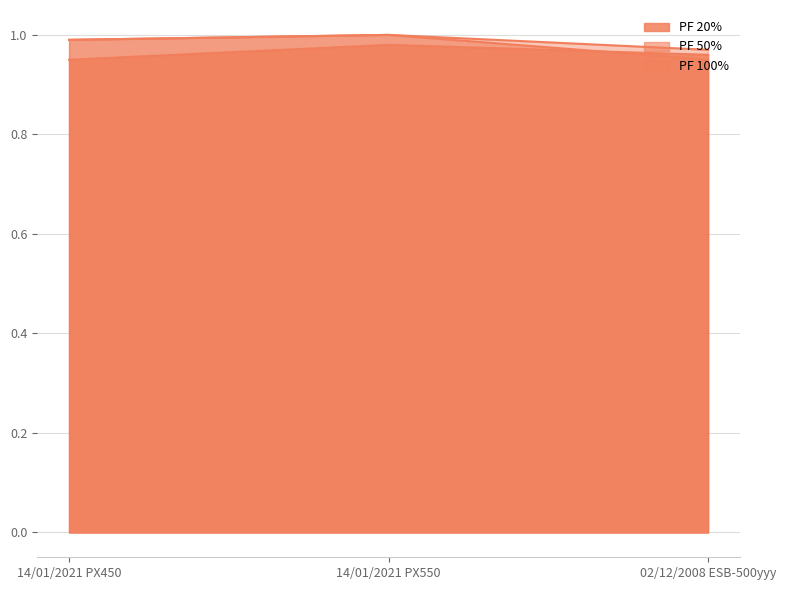

What is the label of the 2nd point from the right?

14/01/2021 PX550